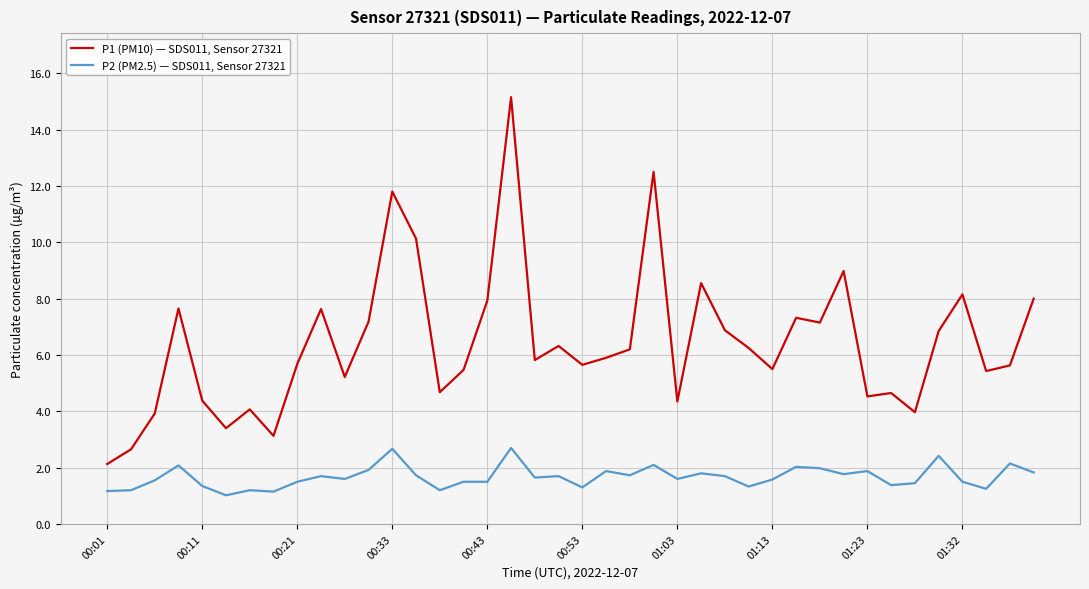

What is the difference between the maximum and minimum values in the P2 (PM2.5) — SDS011, Sensor 27321 series?

1.7